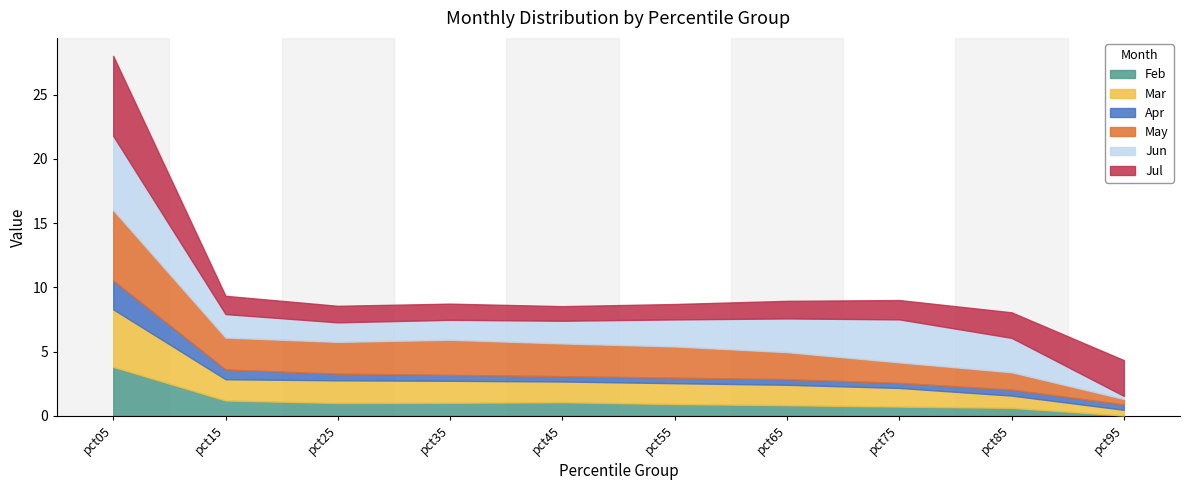

True or false: Mar has more than 2 interior local peaks.

False